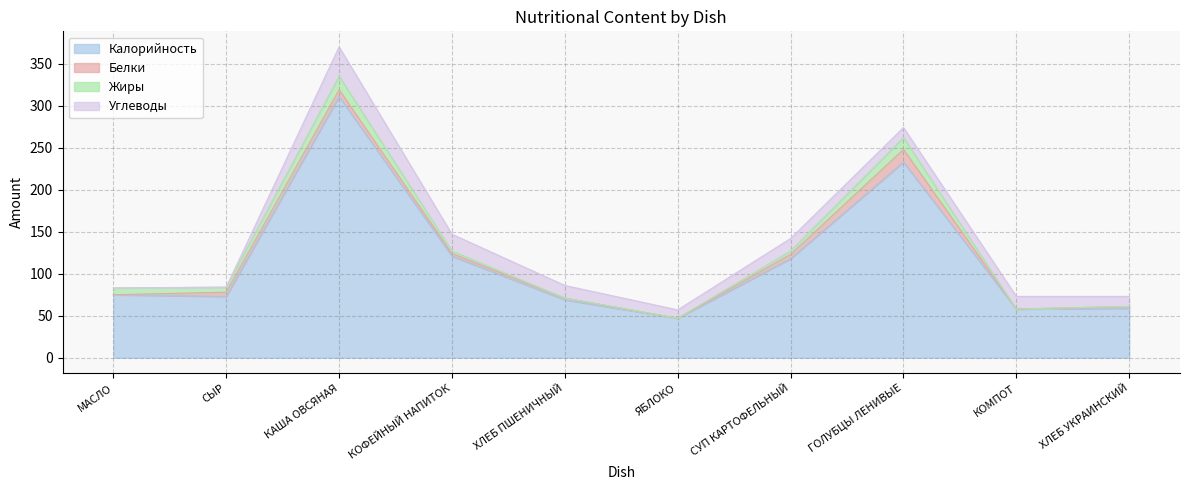

What is the difference between the maximum and minimum values in the Углеводы series?

35